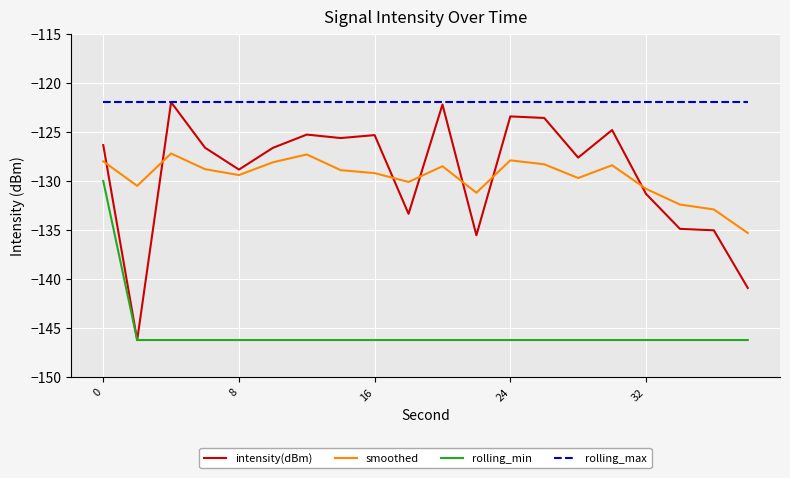

Which series has the largest total across all categories?

rolling_max